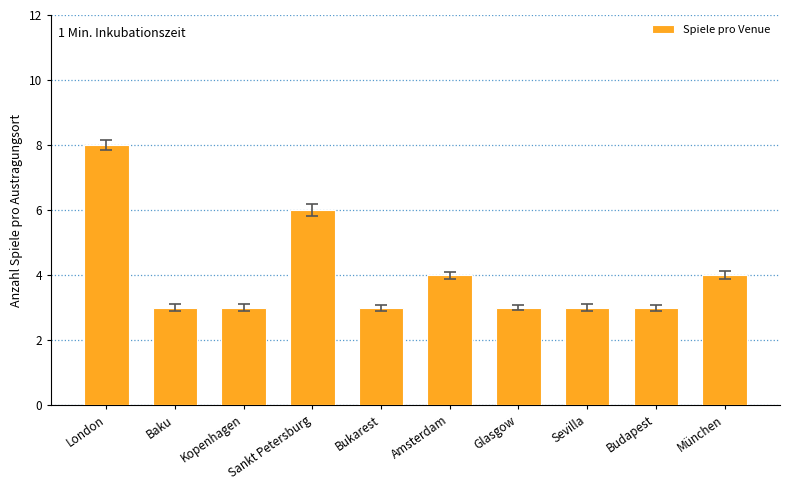

What is the label of the 8th bar from the left?

Sevilla